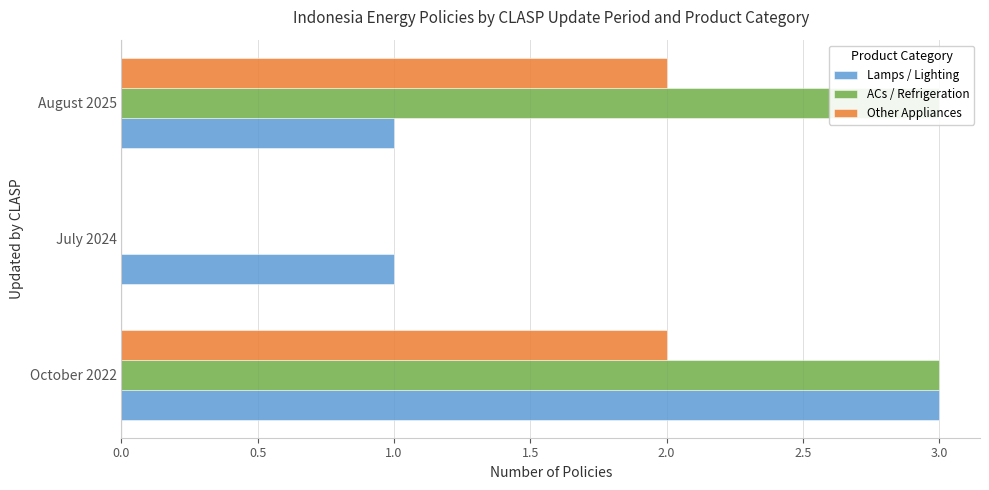

How many bars are there in each group?

3